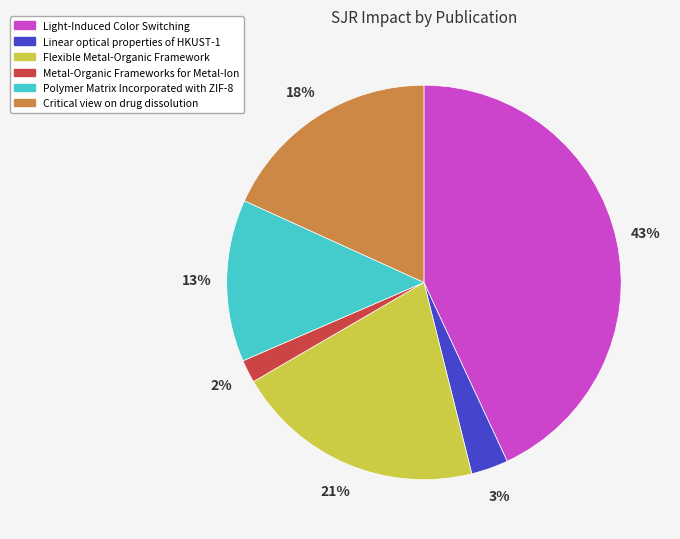

Do Linear optical properties of HKUST-1 and Light-Induced Color Switching together represent more than half of the pie?

No